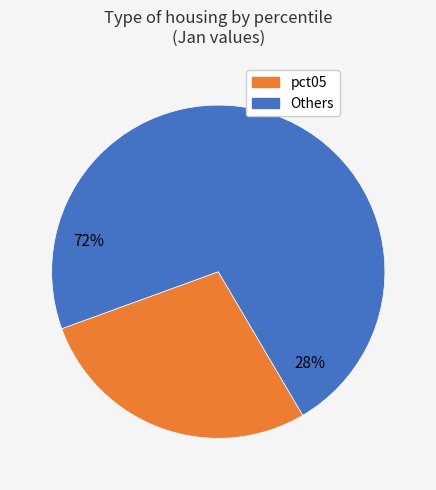

Is it true that pct35 is 1% of the pie?

False